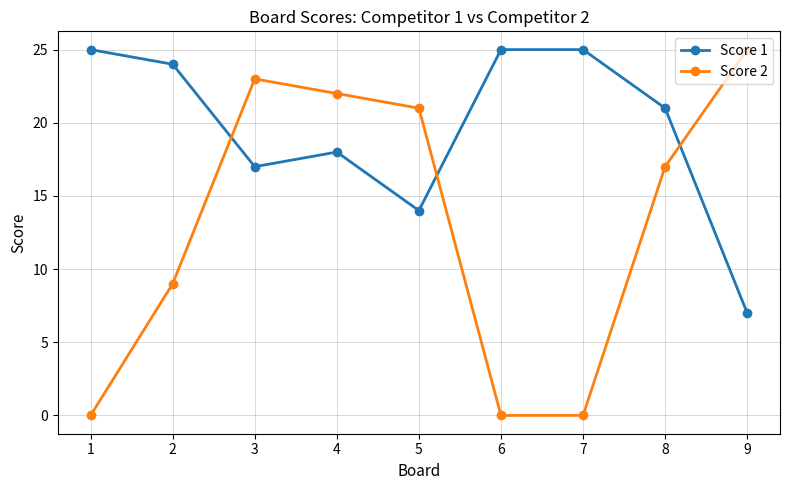

What is the difference between the maximum and minimum values in the Score 2 series?

25